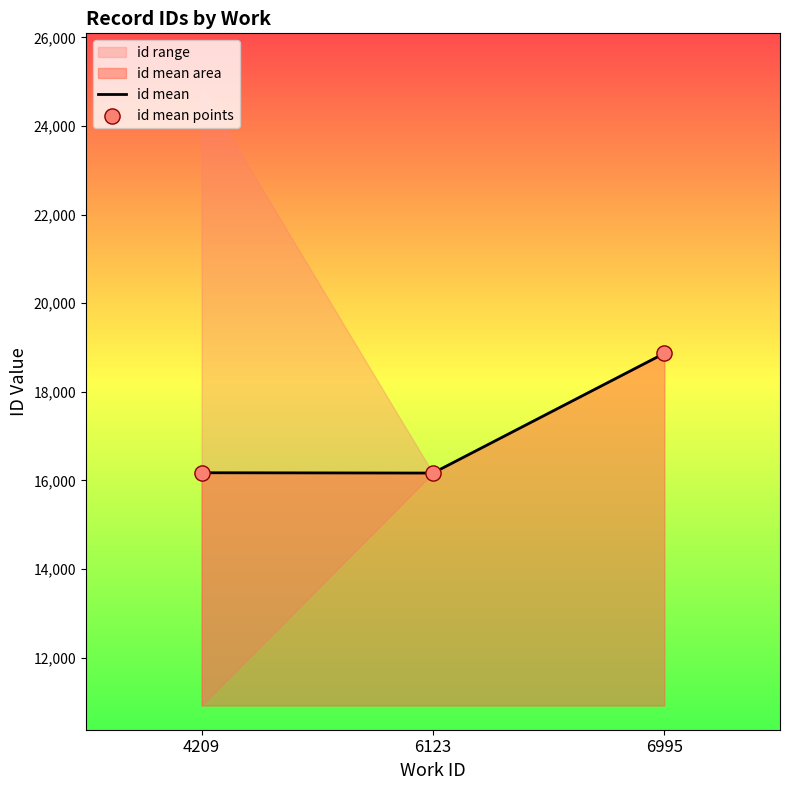

Is the value of id mean at 4209 greater than the value of id mean points at 6123?

Yes